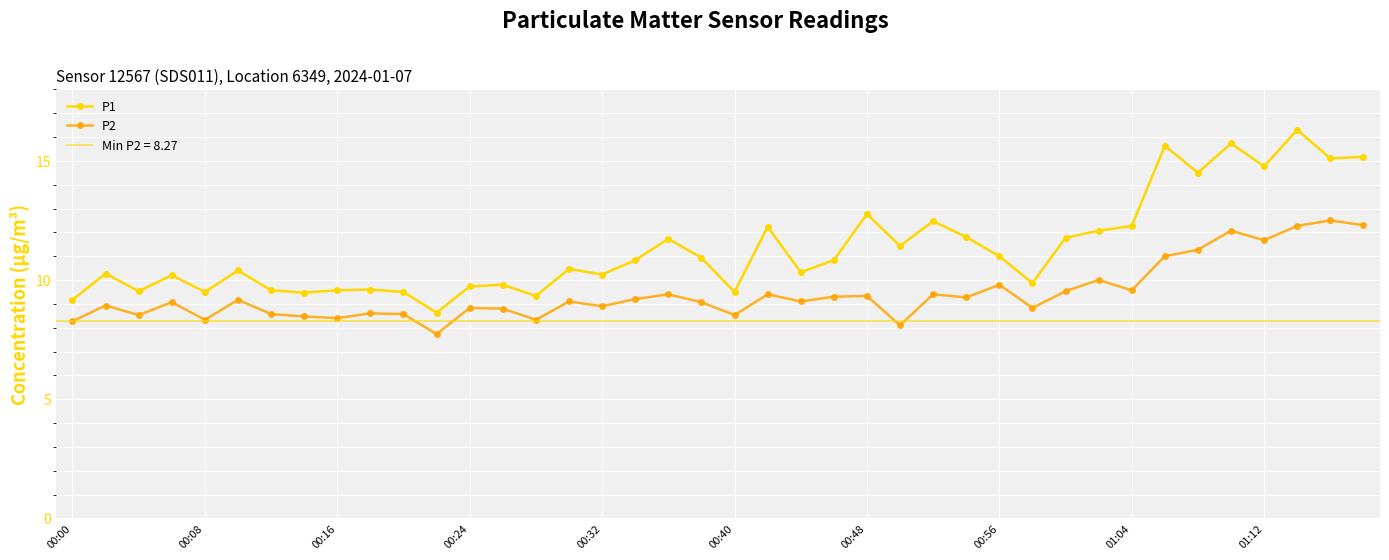

How many interior local peaks does the P1 series have?

13